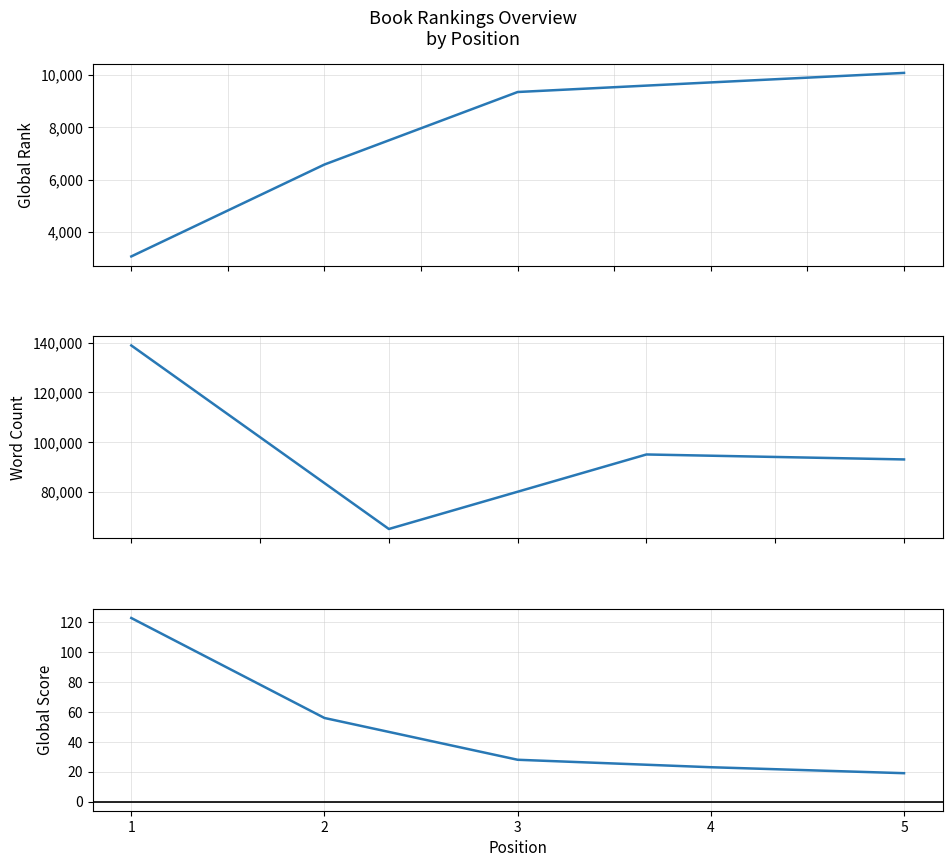

What is the value of the Global Score point at the 4th from the left?

23.0